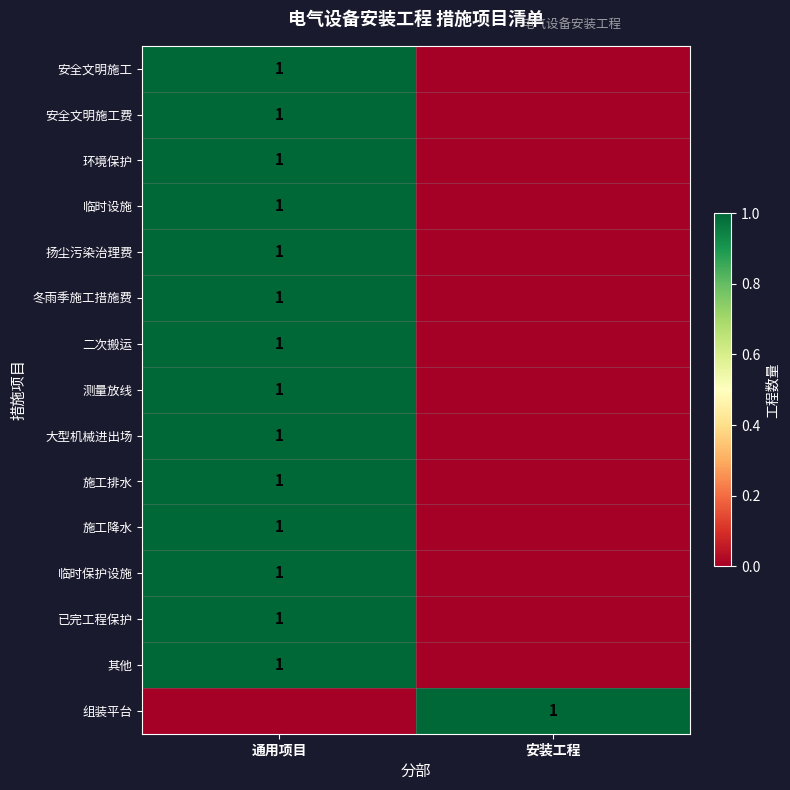

The 扬尘污染治理费 series shows 1 at 通用项目. True or false?

True